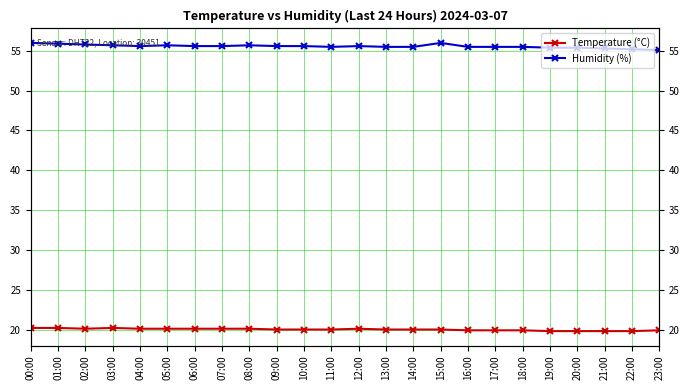

What position from the right is 17:00?

7